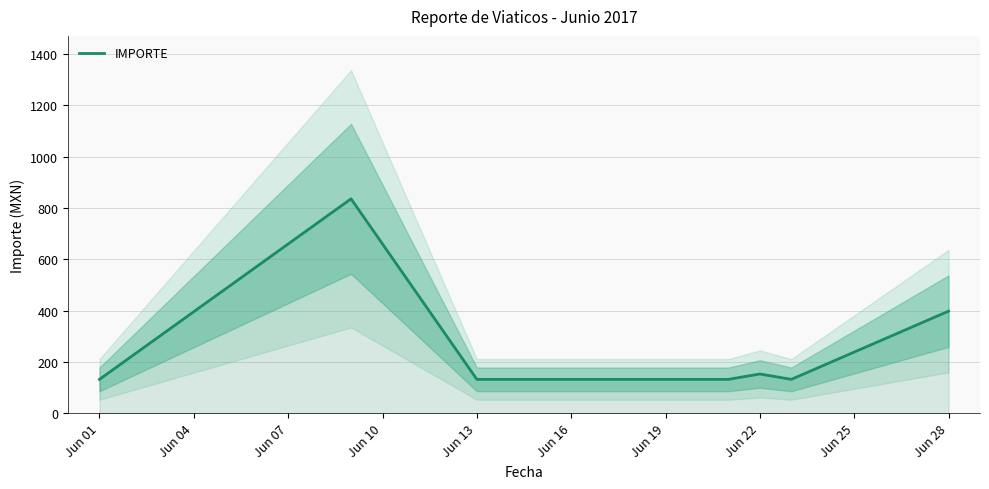

The value of IMPORTE at Jun 13 is 132. True or false?

True